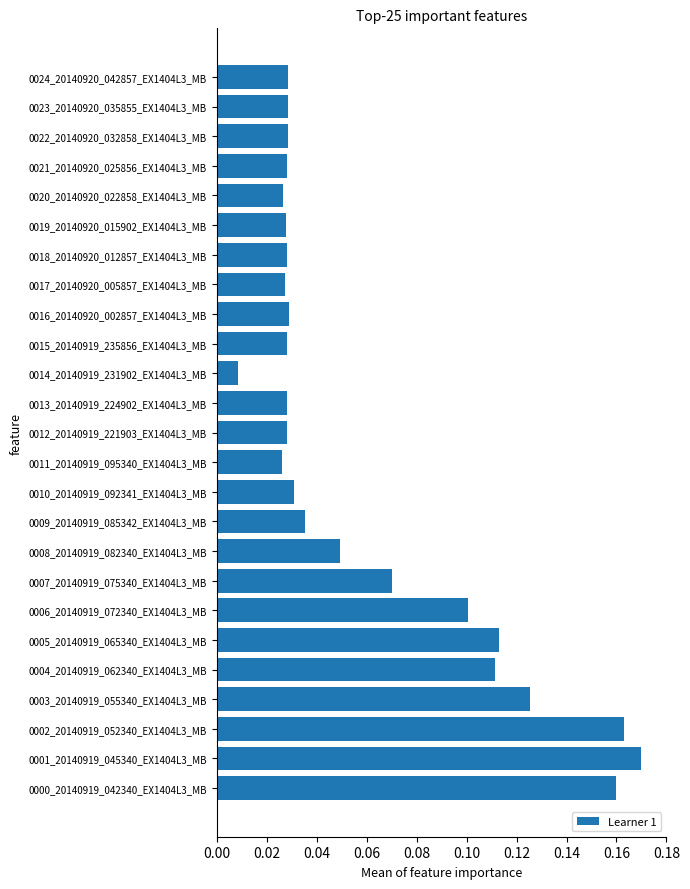

At which category does the chart reach its peak across all series?

0001_20140919_045340_EX1404L3_MB